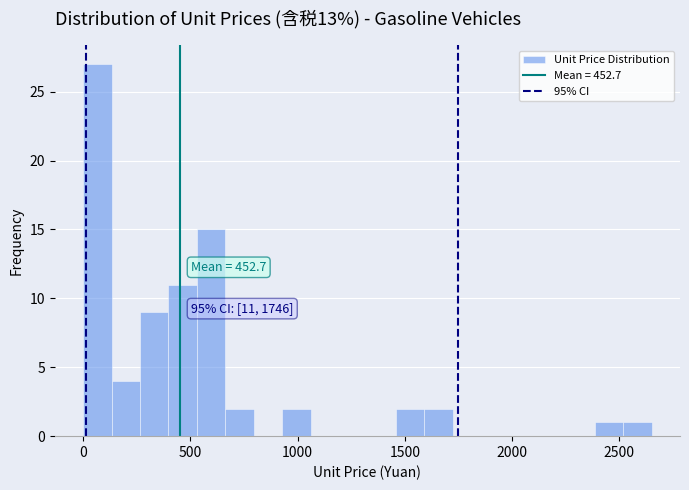

Around what value on the x-axis is the tallest bar? Give the approximate position of its centre, as read against the axis.

50